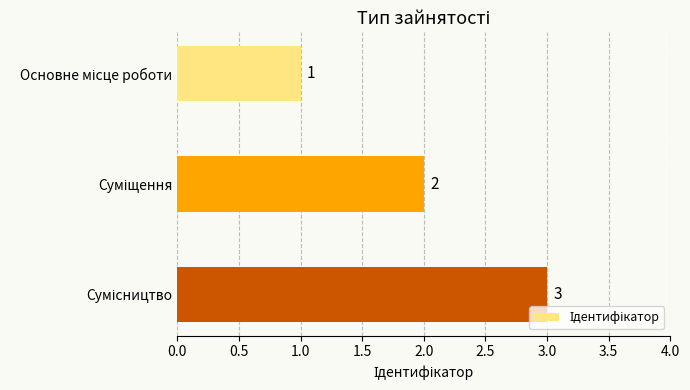

How many bars are there in total?

3